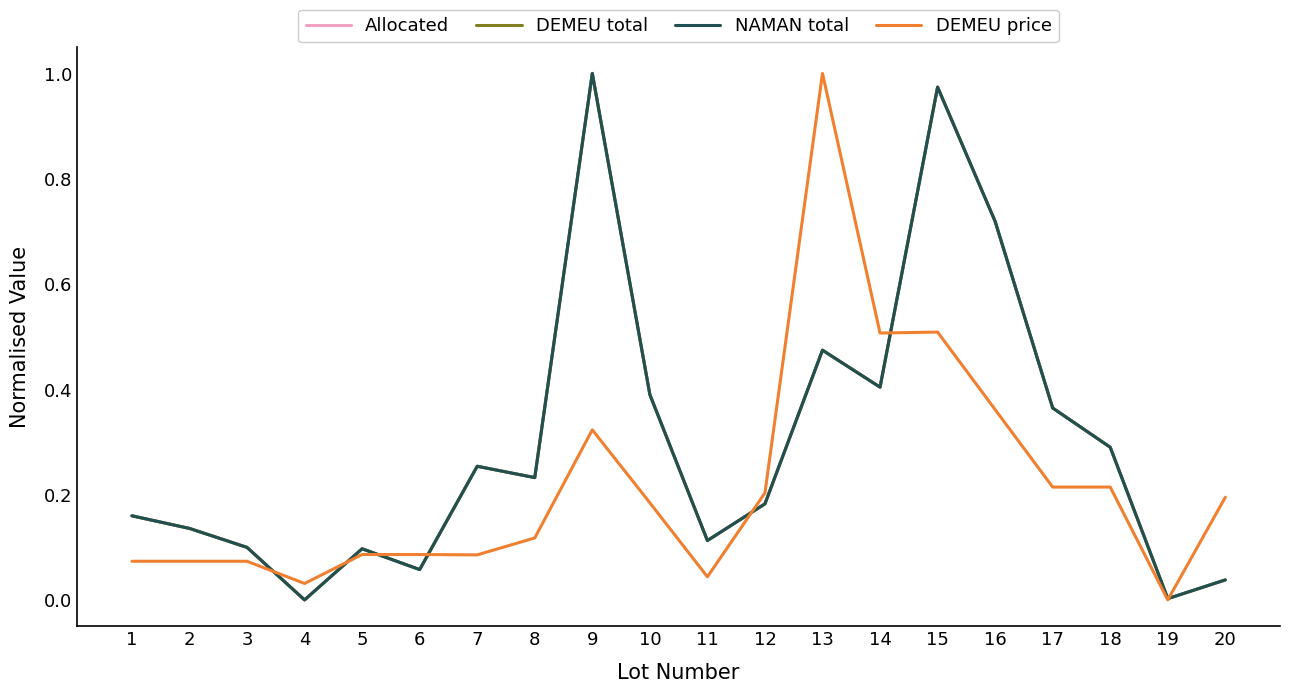

What are all the series names shown in the legend?

Allocated, DEMEU total, NAMAN total, DEMEU price